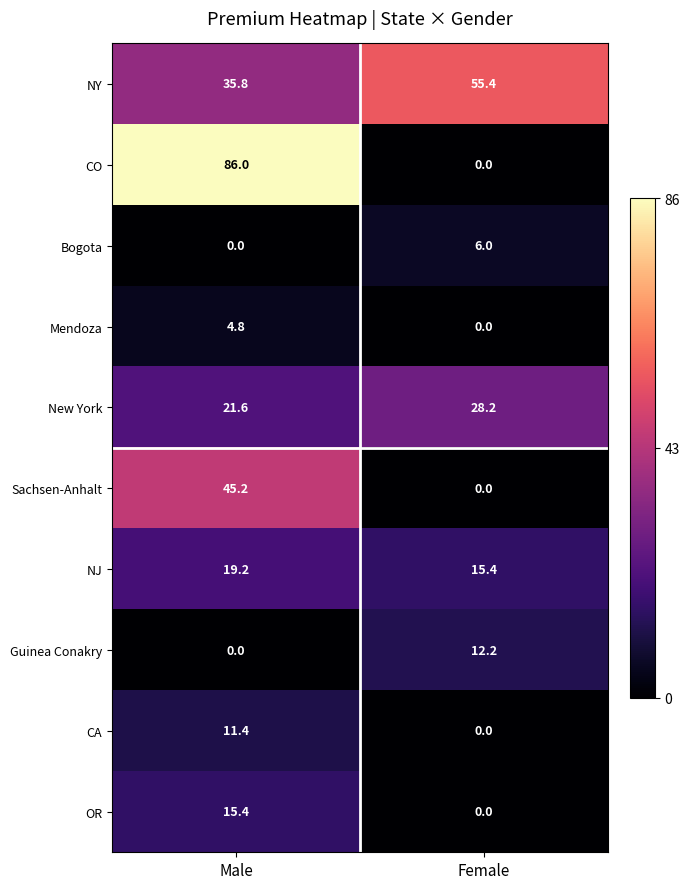

What is the total value across all series at Female?

117.2